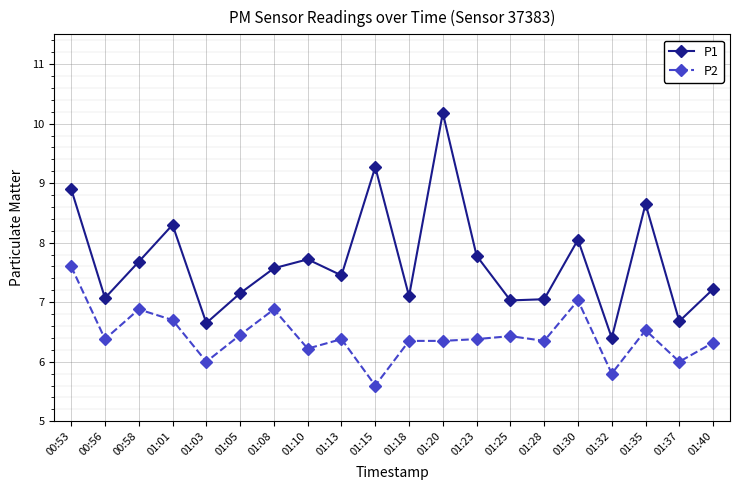

Does the chart display data point markers on the line(s)?

Yes